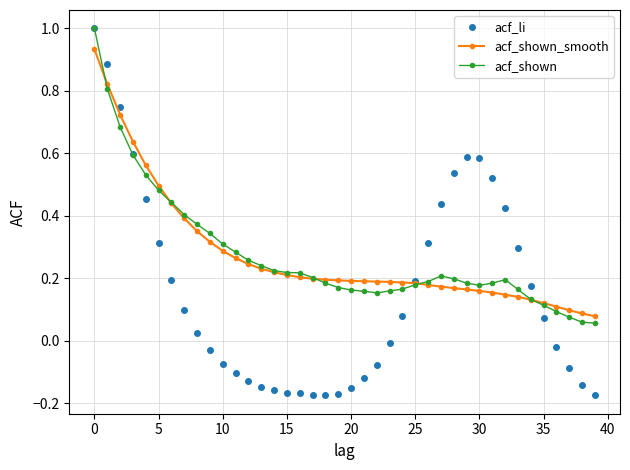

True or false: acf_shown_smooth and acf_li intersect in this chart.

True